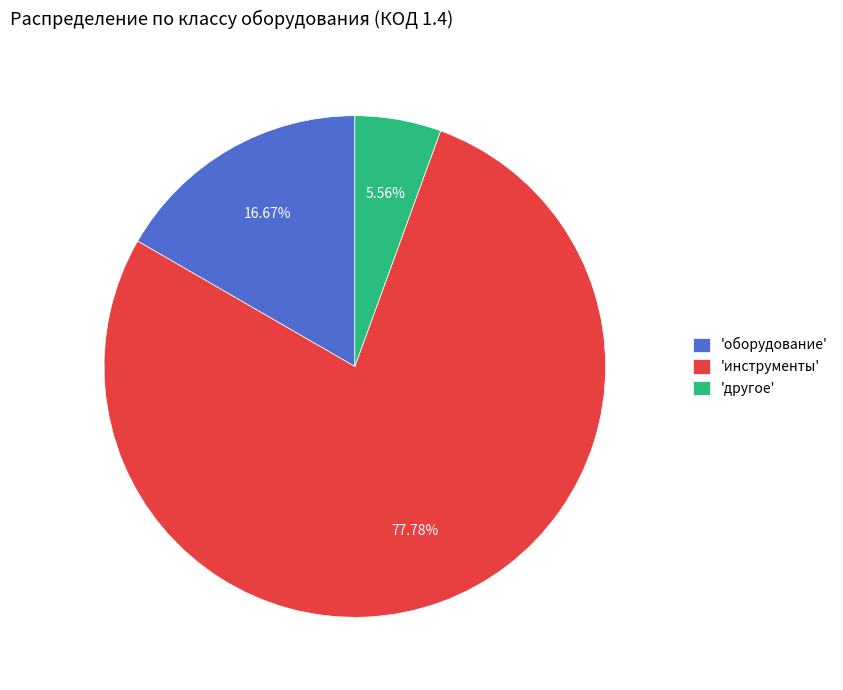

How many segments does this pie chart have?

3